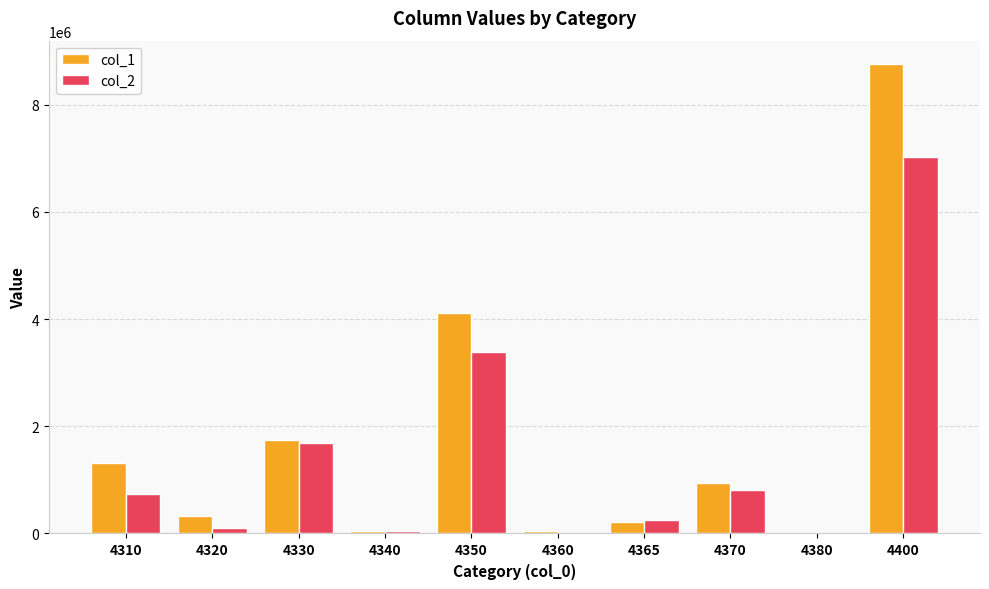

Between 4330 and 4400, which series saw the biggest shift?

col_1